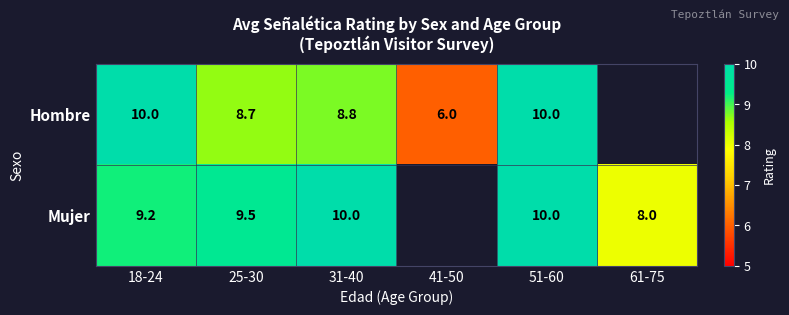

The Hombre series shows 5.3 at 31-40. True or false?

False